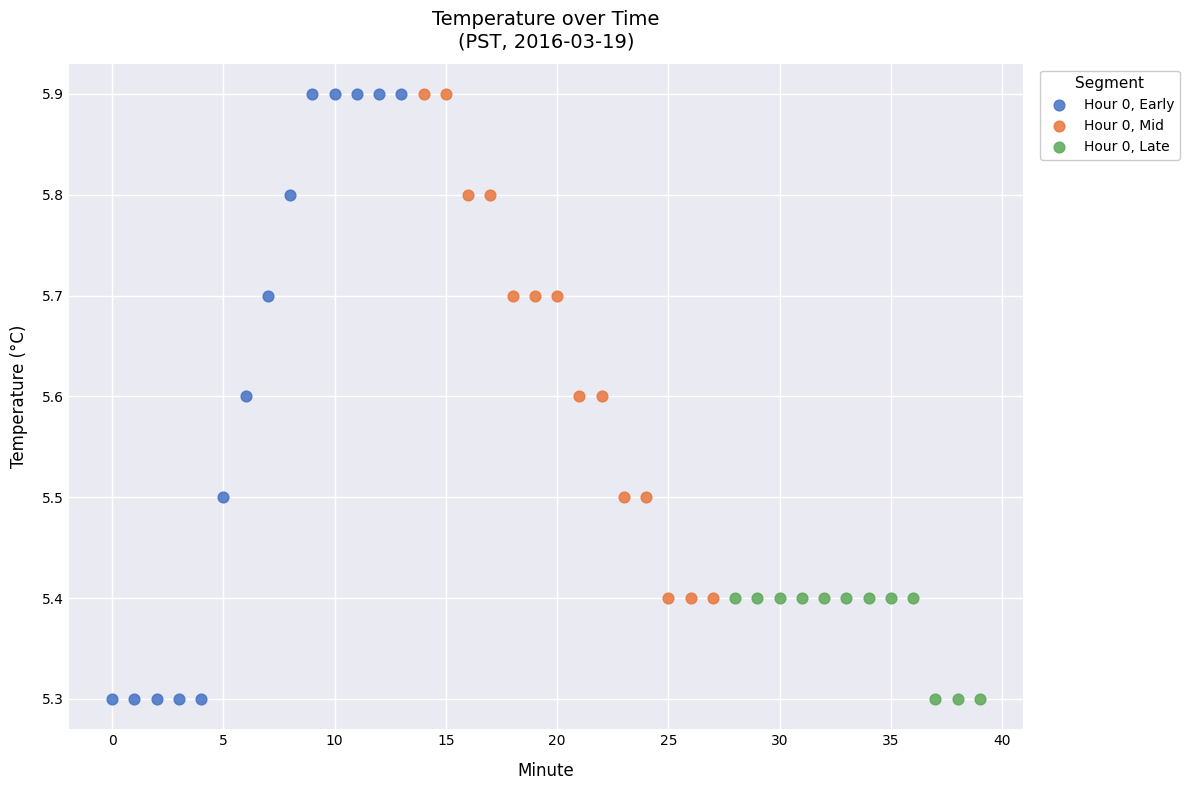

Which series has the widest spread of Y values?

Hour 0, Early